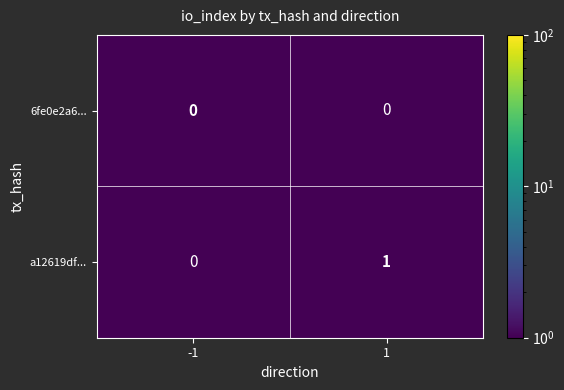

Reading left to right, list all the values displayed in this chart.

6fe0e2a6...: 0	0
a12619df...: 0	1